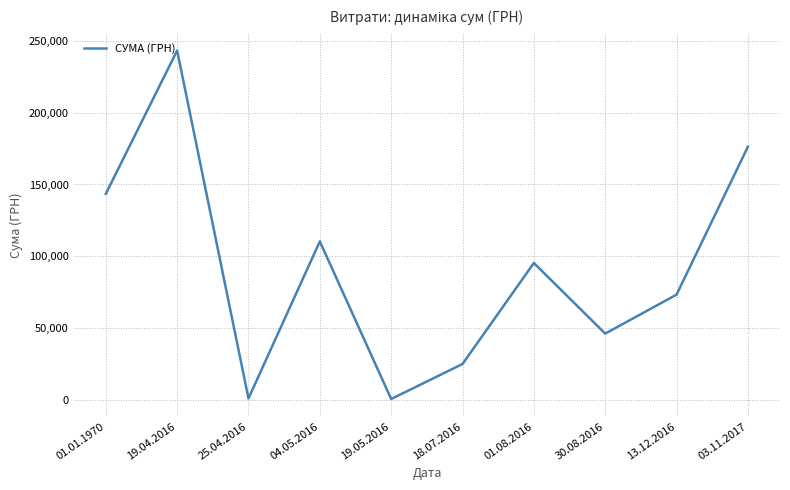

Does the chart have visible grid lines?

Yes